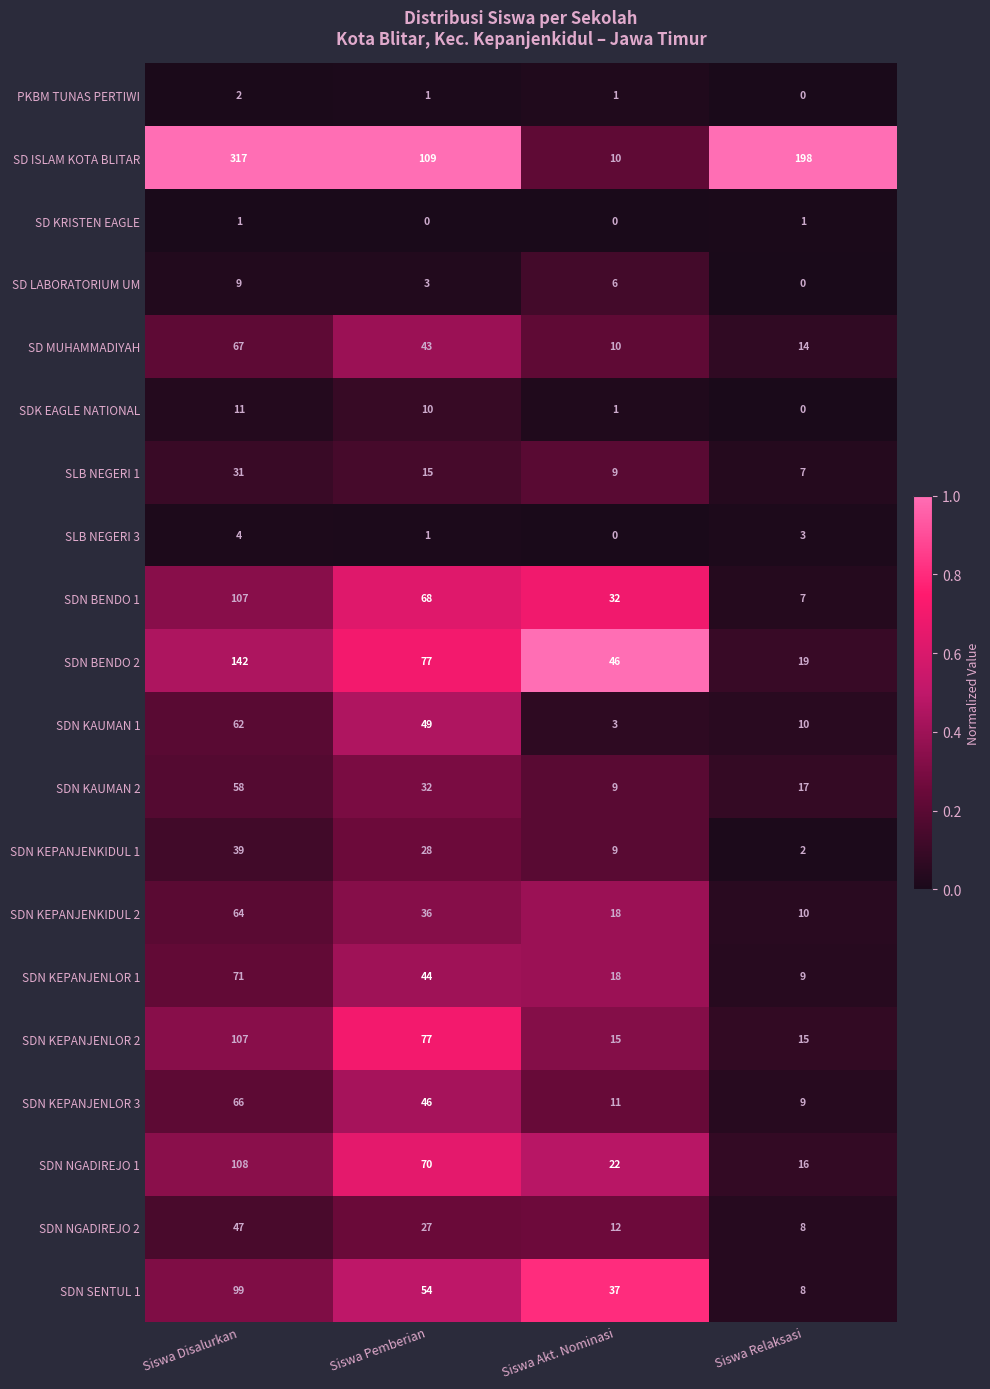

Rank the categories by SDN KEPANJENKIDUL 1 value from highest to lowest.

Siswa Disalurkan, Siswa Pemberian, Siswa Akt. Nominasi, Siswa Relaksasi